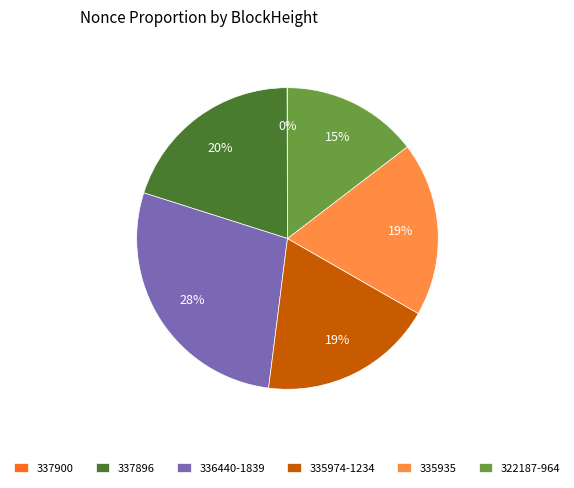

What is the ratio of the value at 322187-964 to the value at 335974-1234?

0.8